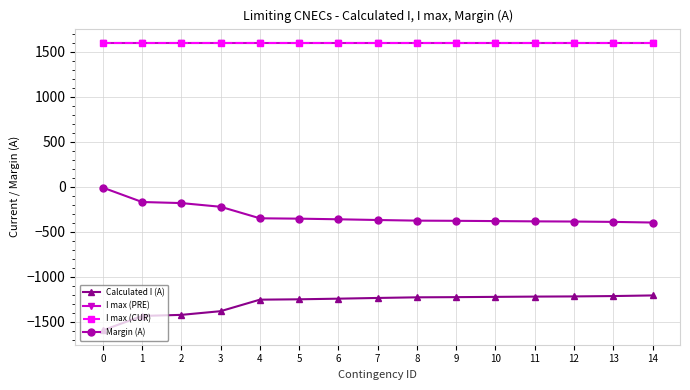

Which series has the largest range (max minus min)?

Calculated I (A)